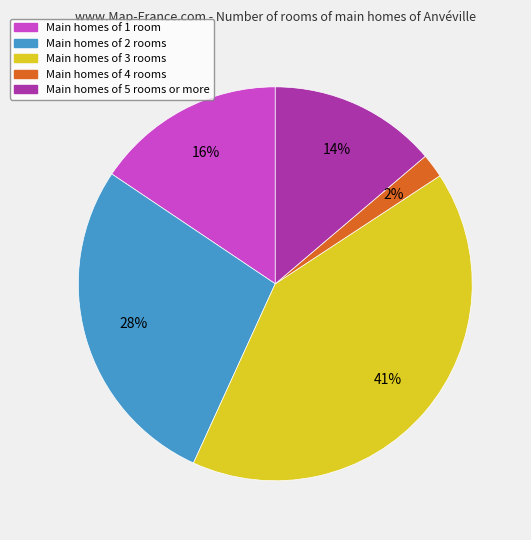

To the nearest percent, what is the difference between the largest and smallest slice percentages?

39%